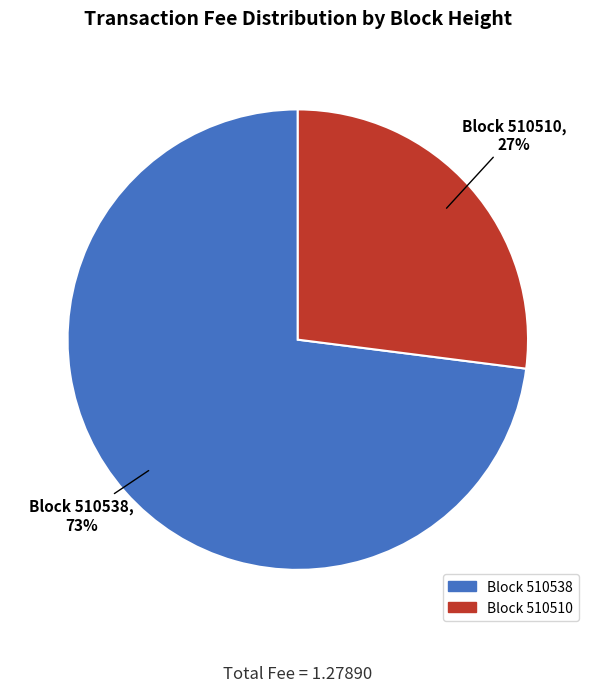

Does any single category account for the majority?

Yes